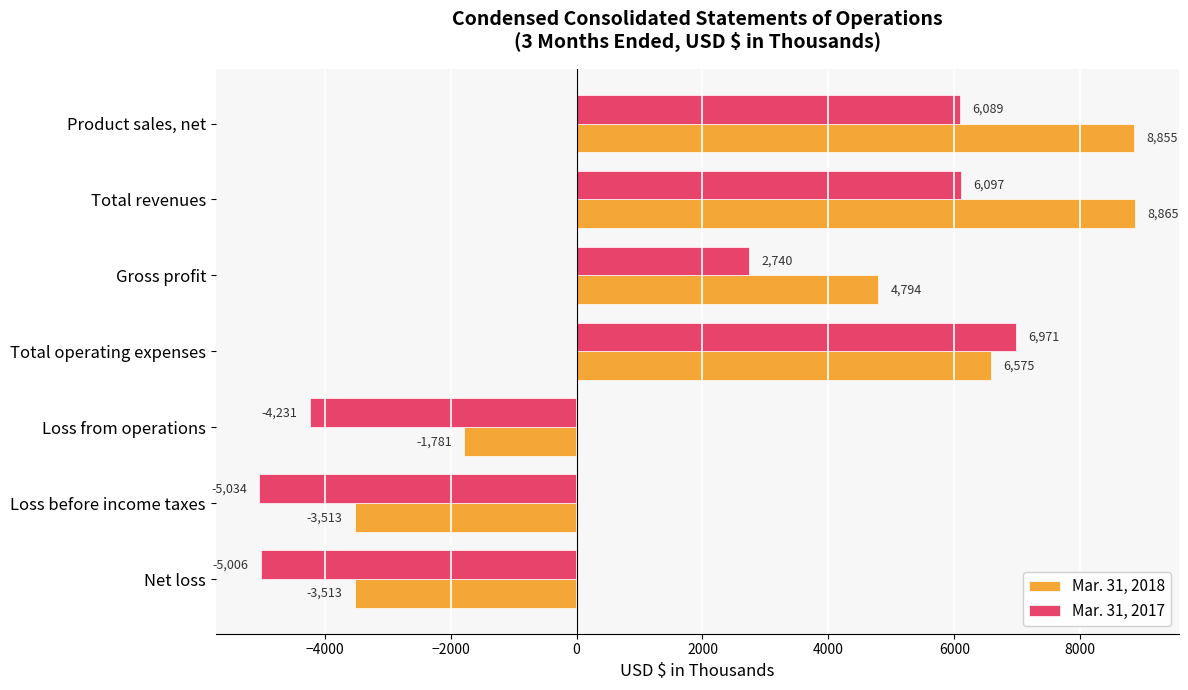

Where is Mar. 31, 2017 nearest to the value 968?

Gross profit